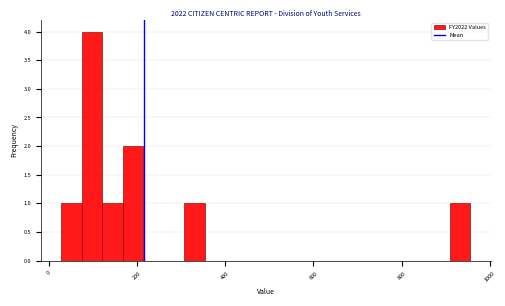

Around what value on the x-axis is the tallest bar? Give the approximate position of its centre, as read against the axis.

100